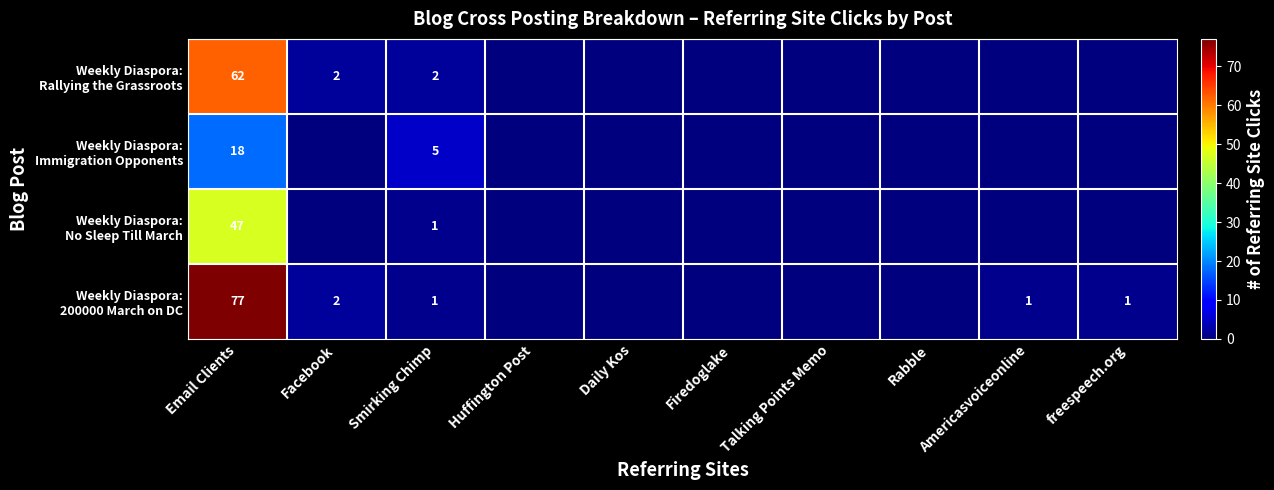

At Daily Kos, list the series in order from largest to smallest.

Weekly Diaspora: Rallying the Grassroots, Weekly Diaspora: Immigration Opponents, Weekly Diaspora: No Sleep Till March, Weekly Diaspora: 200000 March on DC